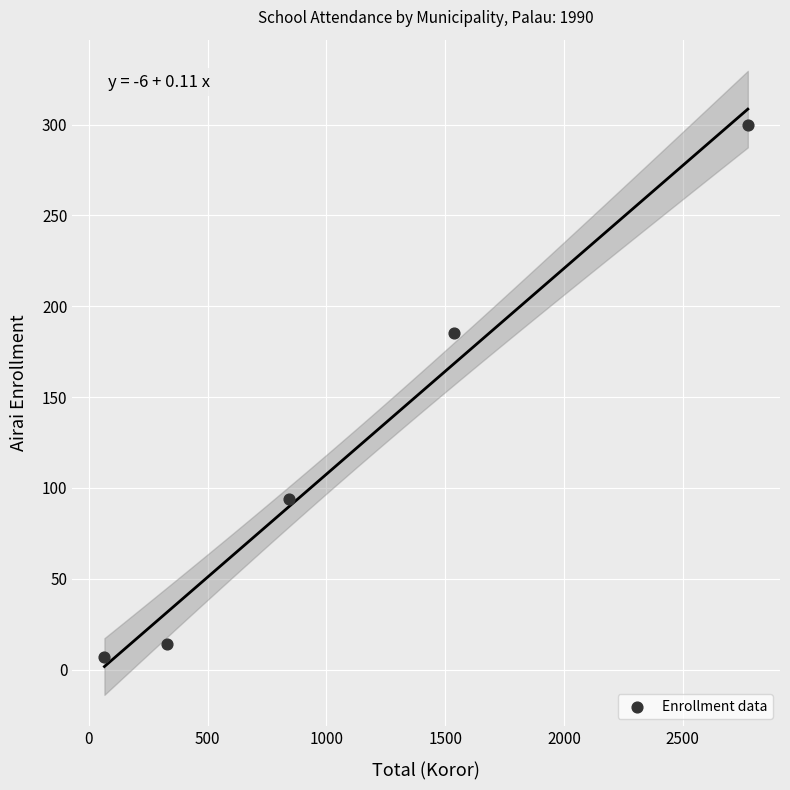

What is the average Y value?

120